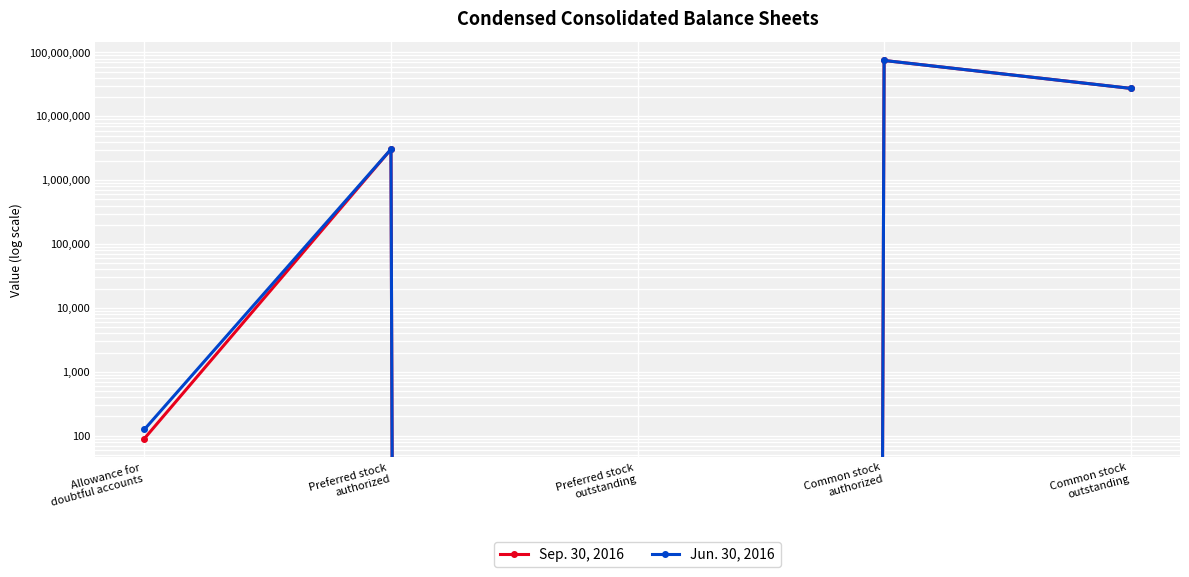

True or false: Sep. 30, 2016 and Jun. 30, 2016 cross at least once.

False